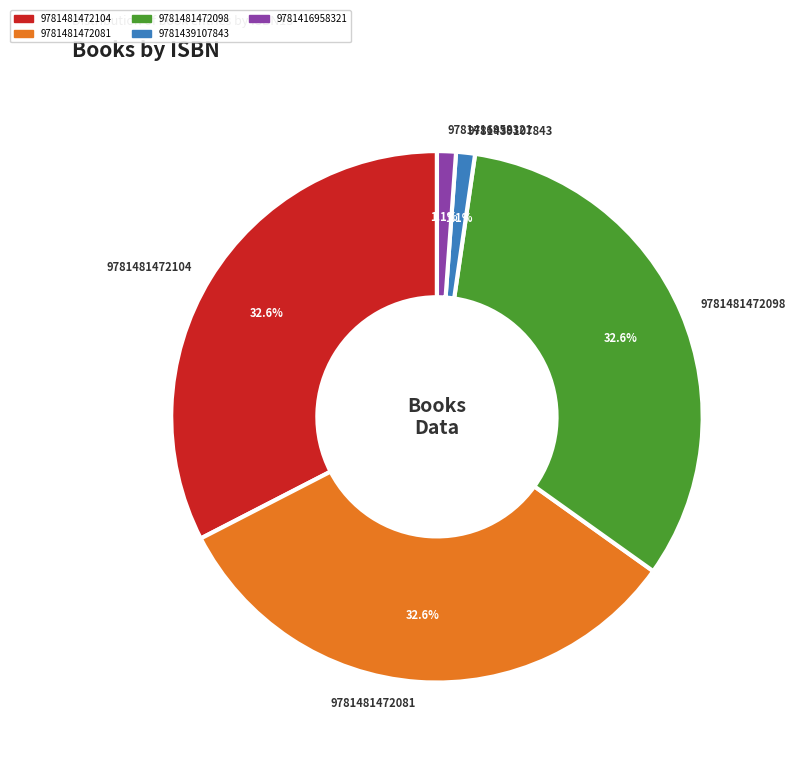

Does 9781481472098 represent more than half of the total?

No